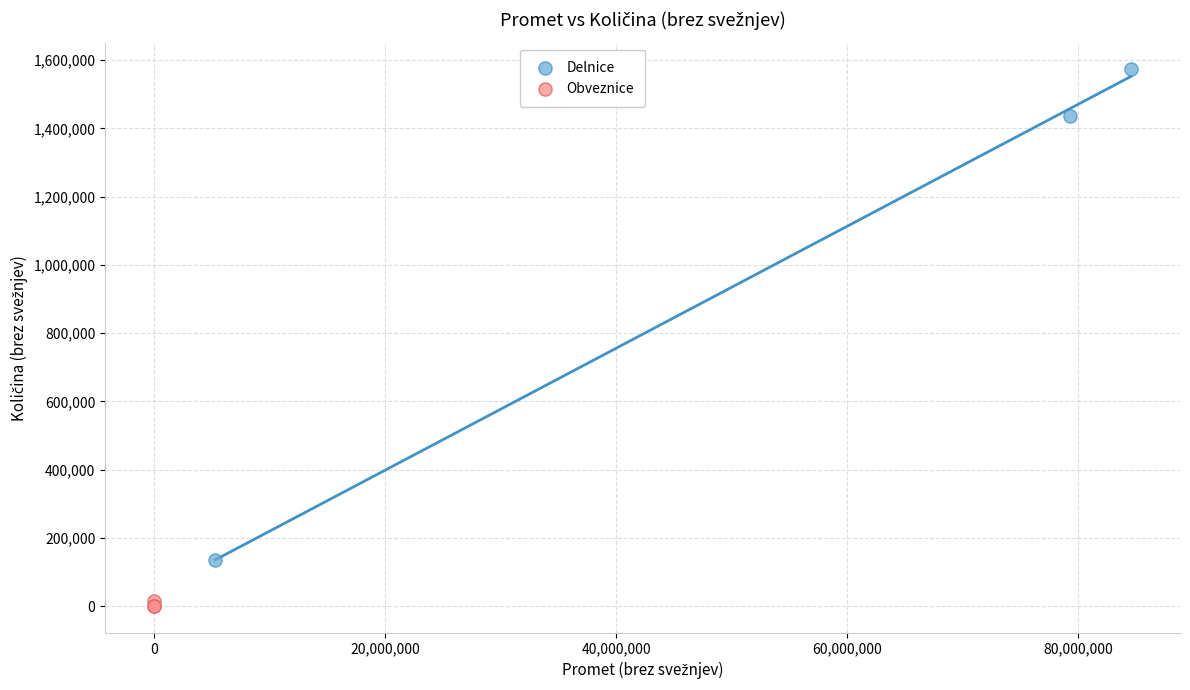

Which series reaches the maximum Y coordinate?

Delnice